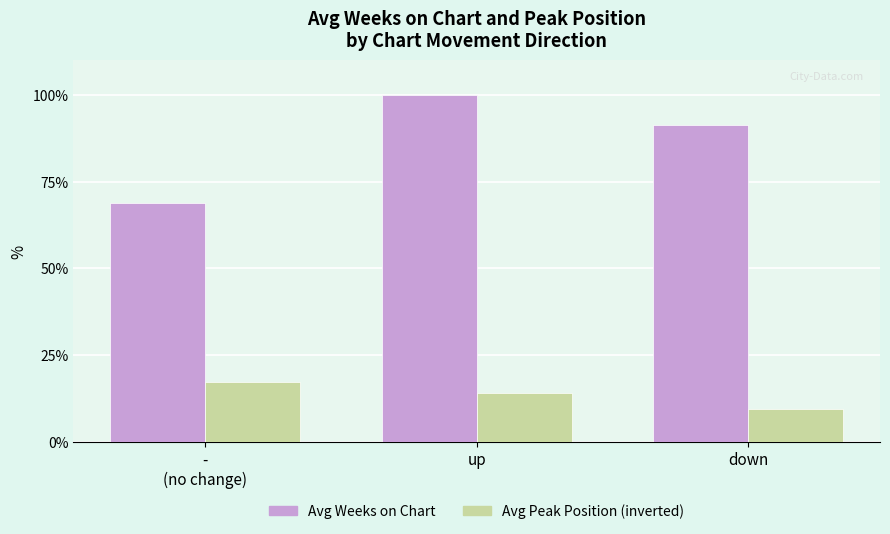

Reading left to right, transcribe all the data shown in this chart.

Avg Weeks on Chart: 68.8	100.0	91.5
Avg Peak Position (inverted): 17.2	14.1	9.5